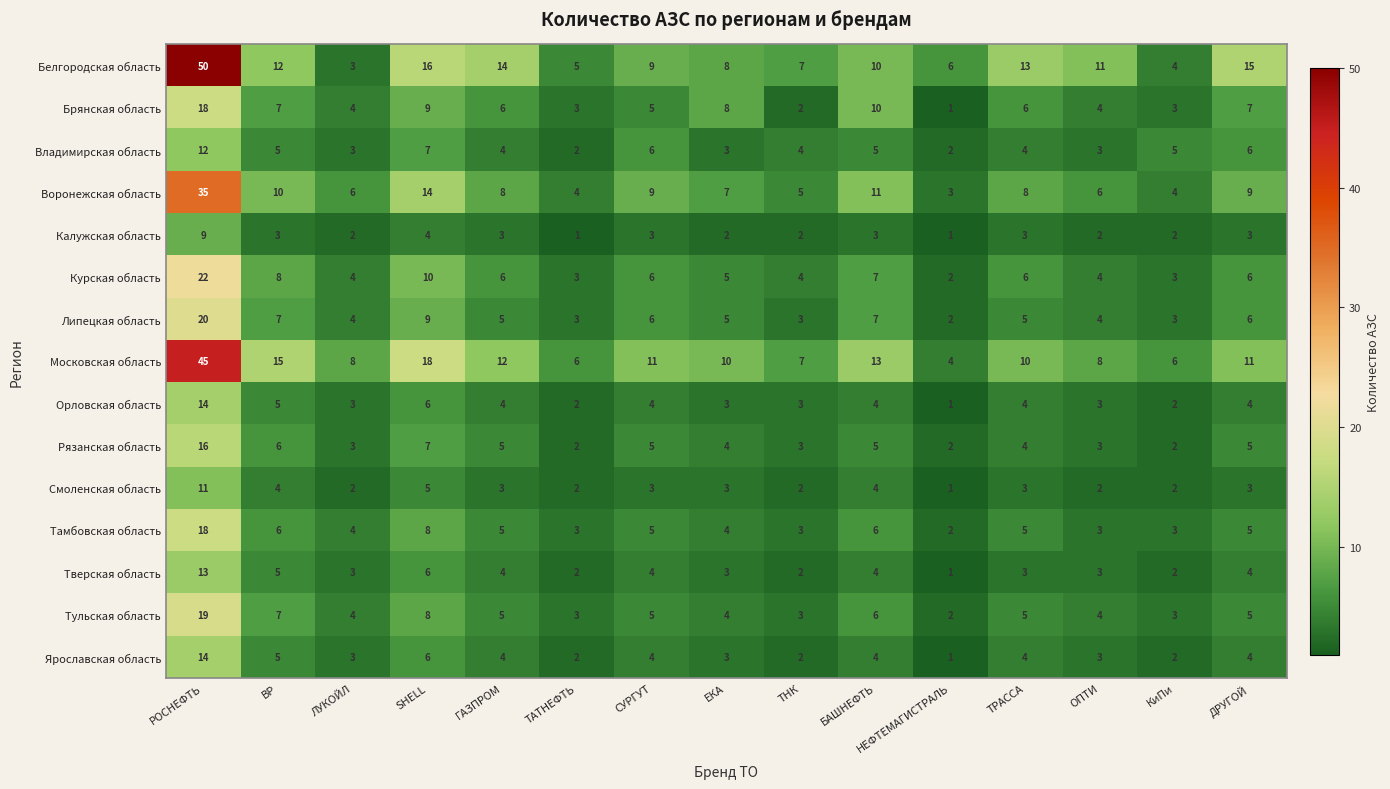

True or false: Калужская область has a value of 1 at ОПТИ.

False